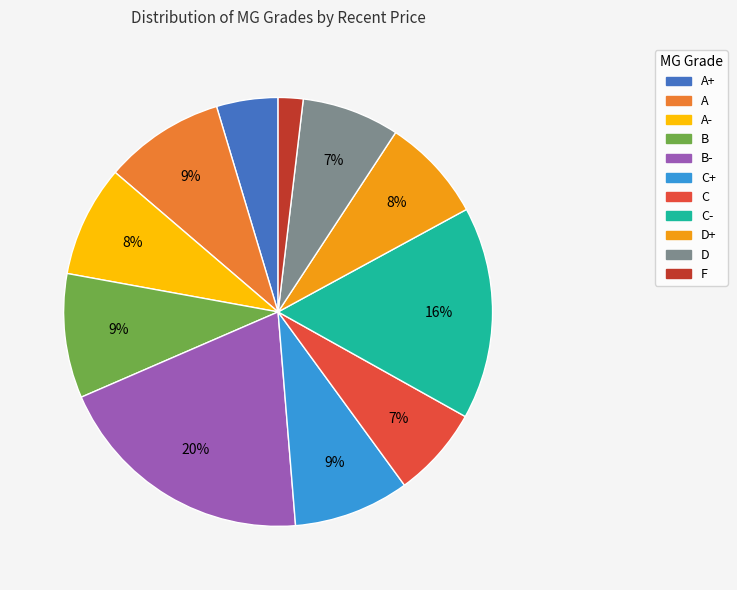

Does any single category account for the majority?

No